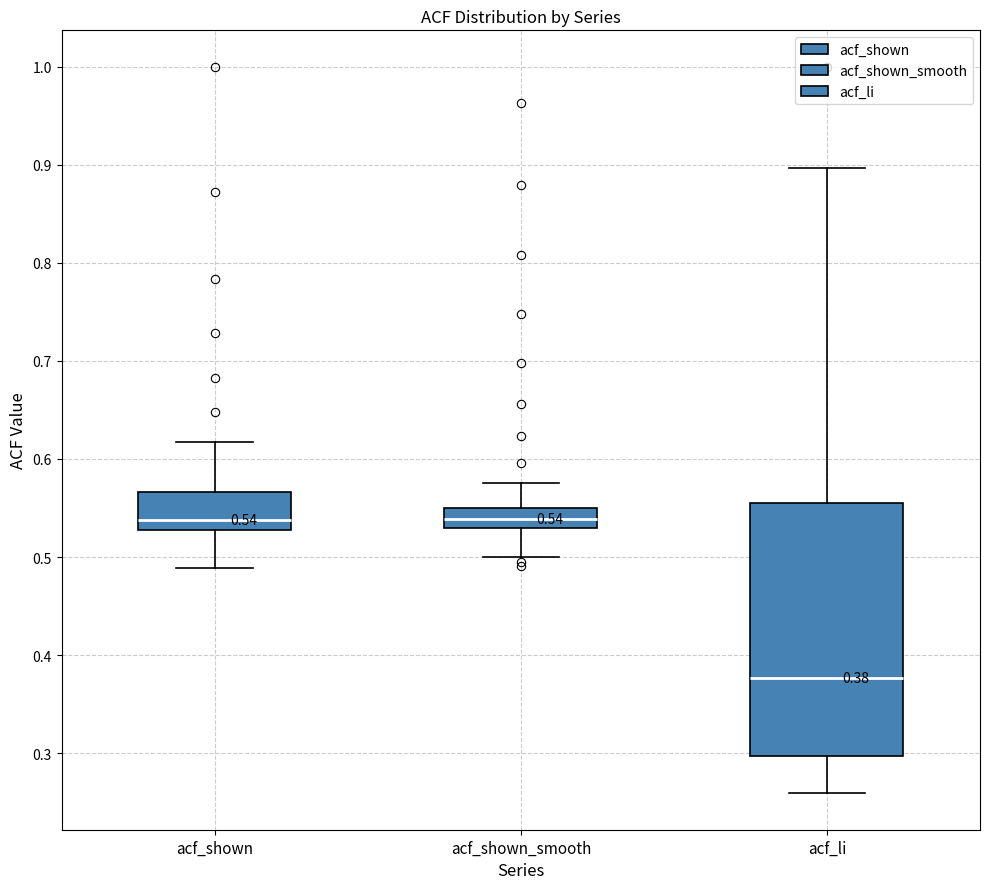

Which box's median line is the lowest?

acf_li